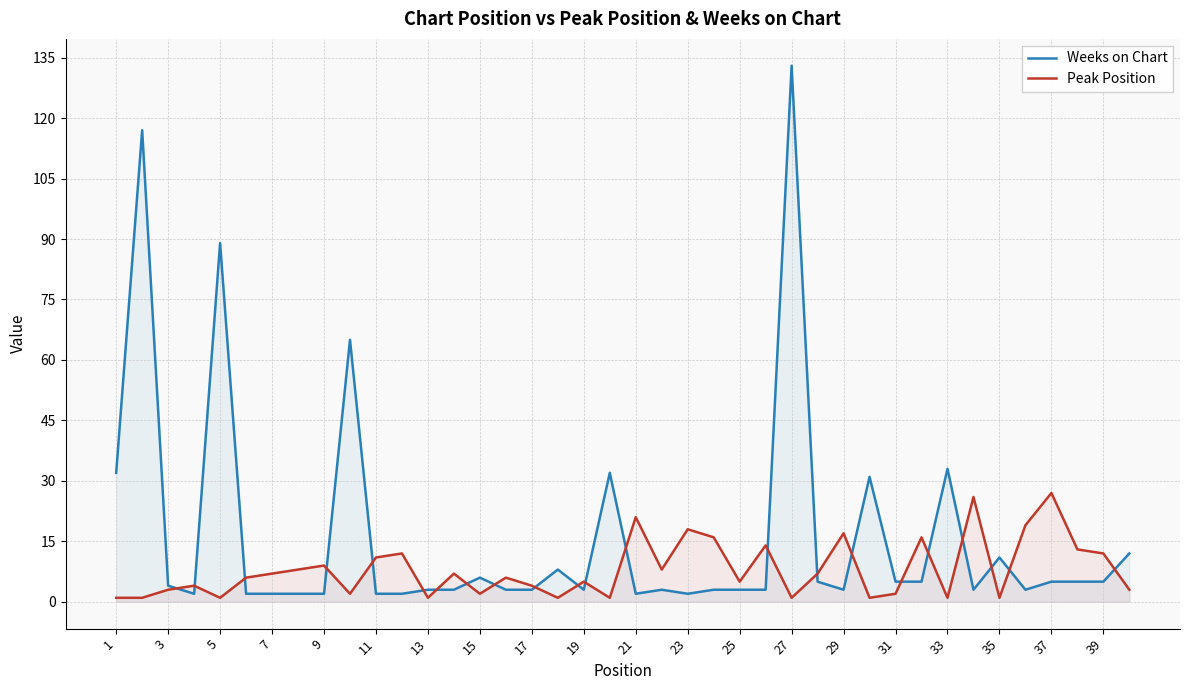

Rank the series by their average value, from highest to lowest.

Weeks on Chart, Peak Position